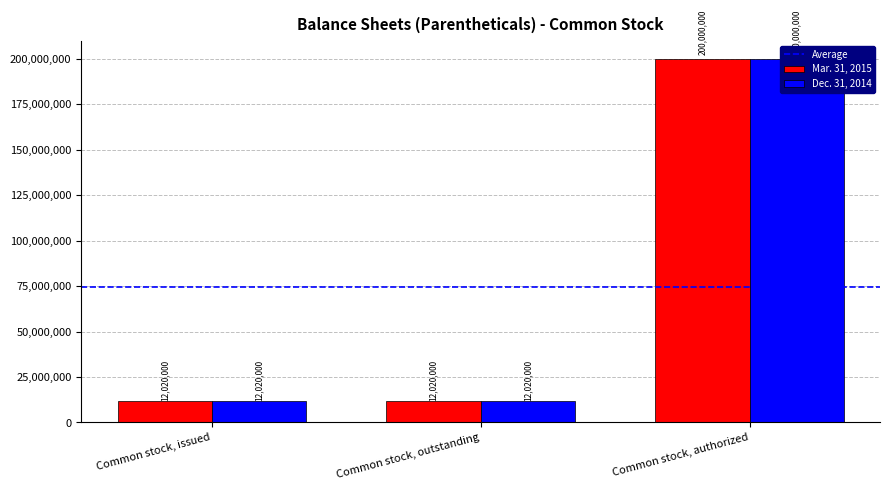

The value of Dec. 31, 2014 at Common stock, outstanding is 12020000. True or false?

True